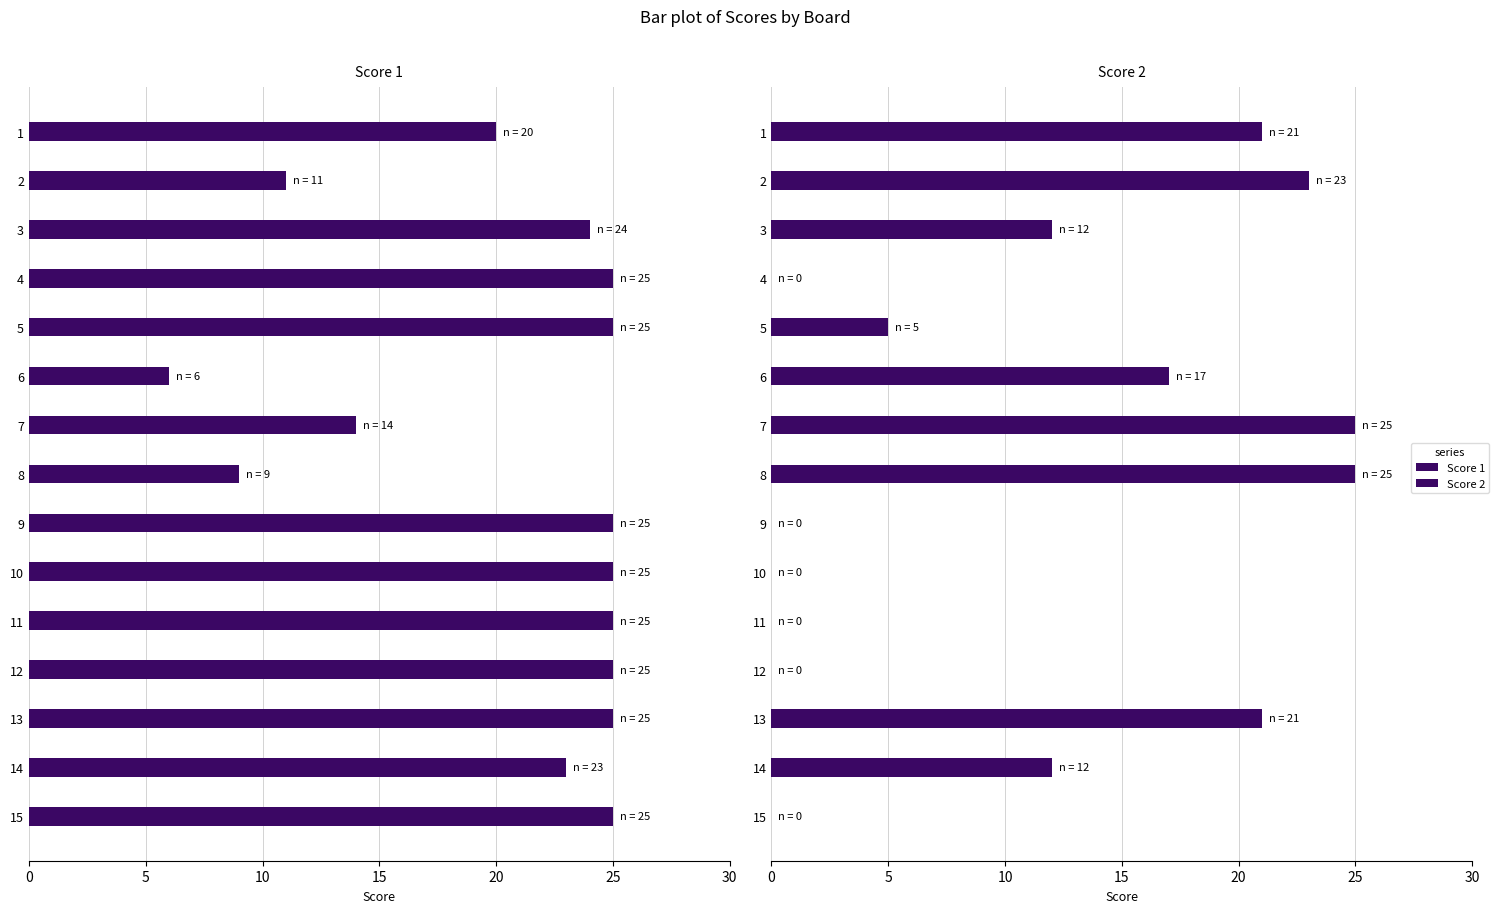

Which series has the largest range (max minus min)?

Score 2